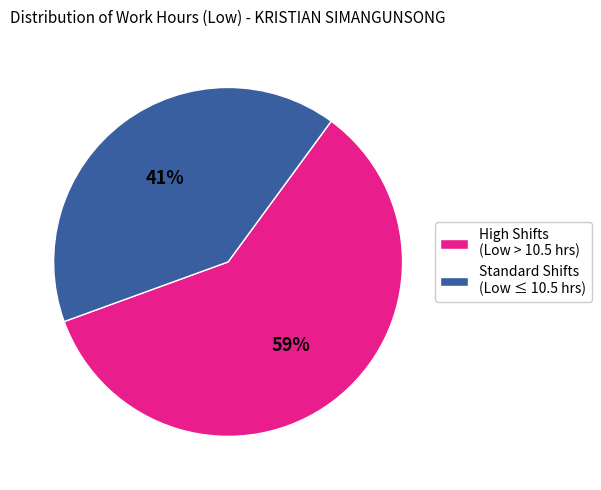

Is it true that Standard Shifts (Low ≤ 10.5 hrs) is 41% of the pie?

True